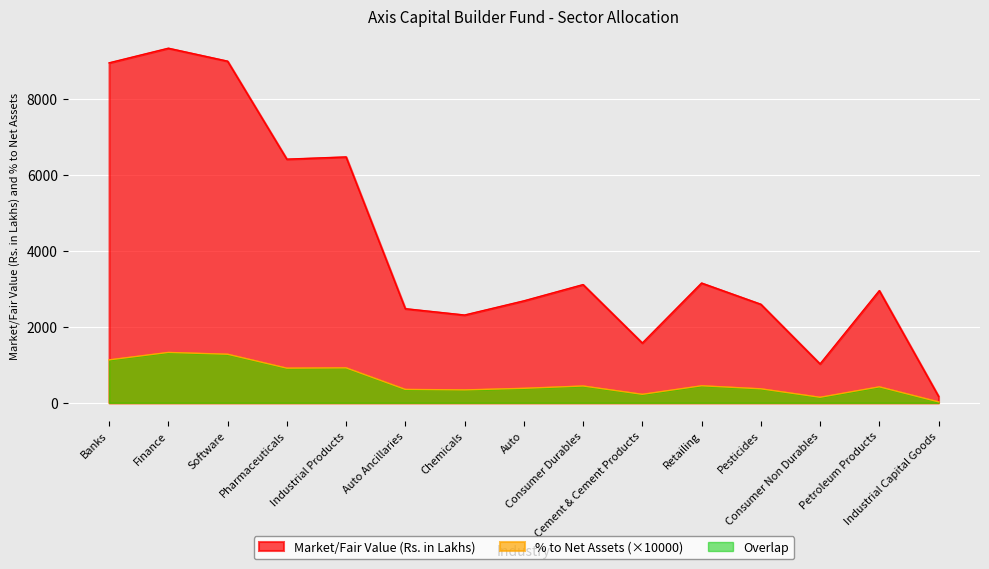

At how many categories does at least one series exceed 7177?

3